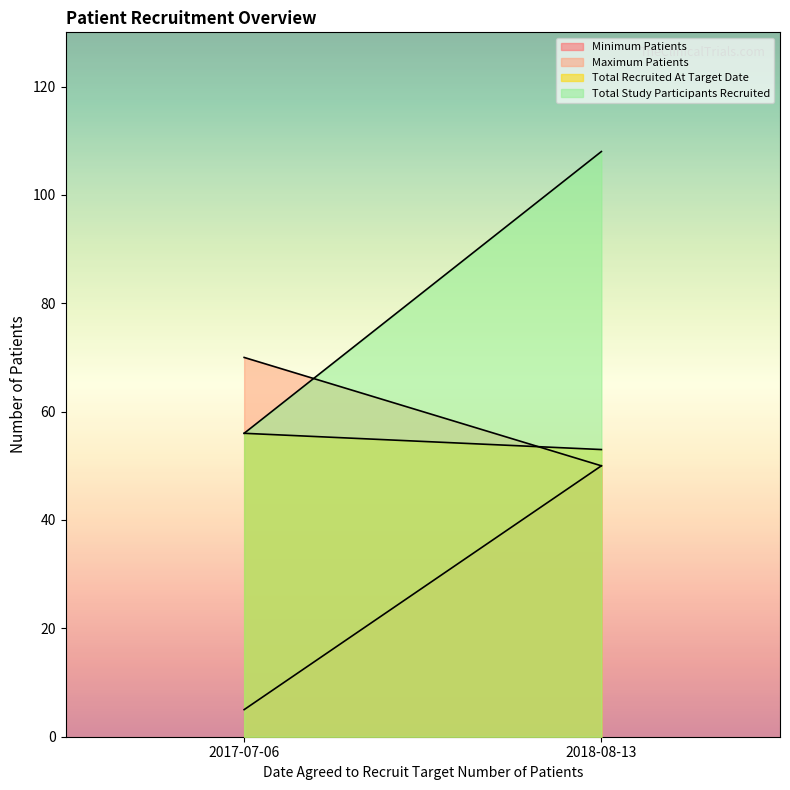

At which label is Maximum Patients closest to 60?

2018-08-13